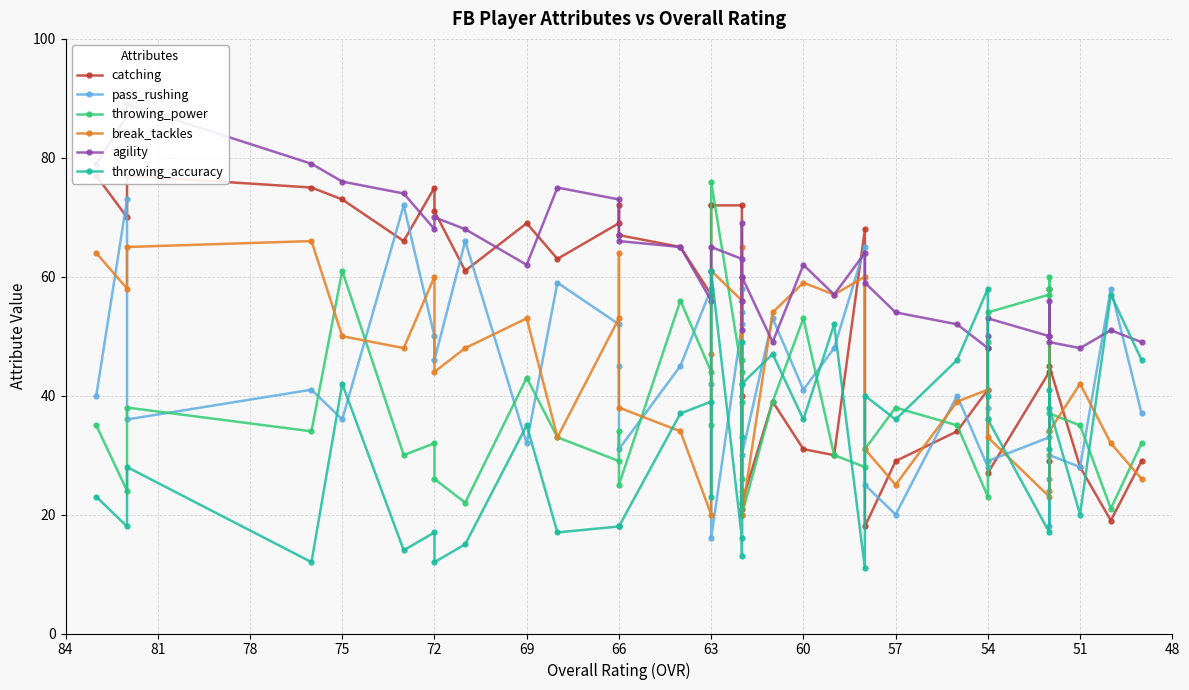

The throwing_accuracy series shows 28 at 38. True or false?

False